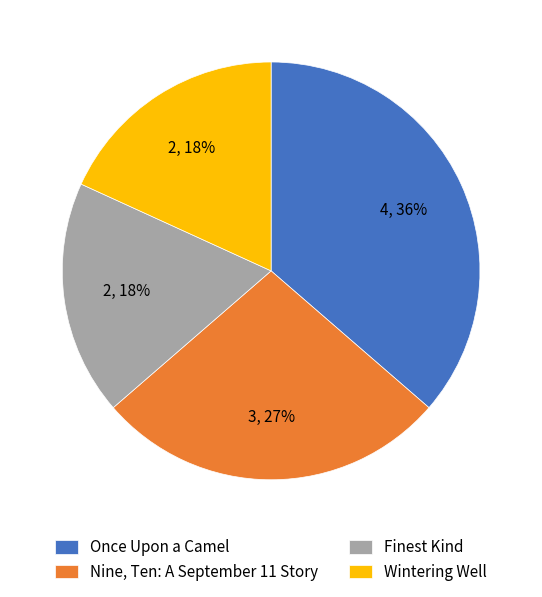

Between Wintering Well and Nine, Ten: A September 11 Story, which is larger?

Nine, Ten: A September 11 Story